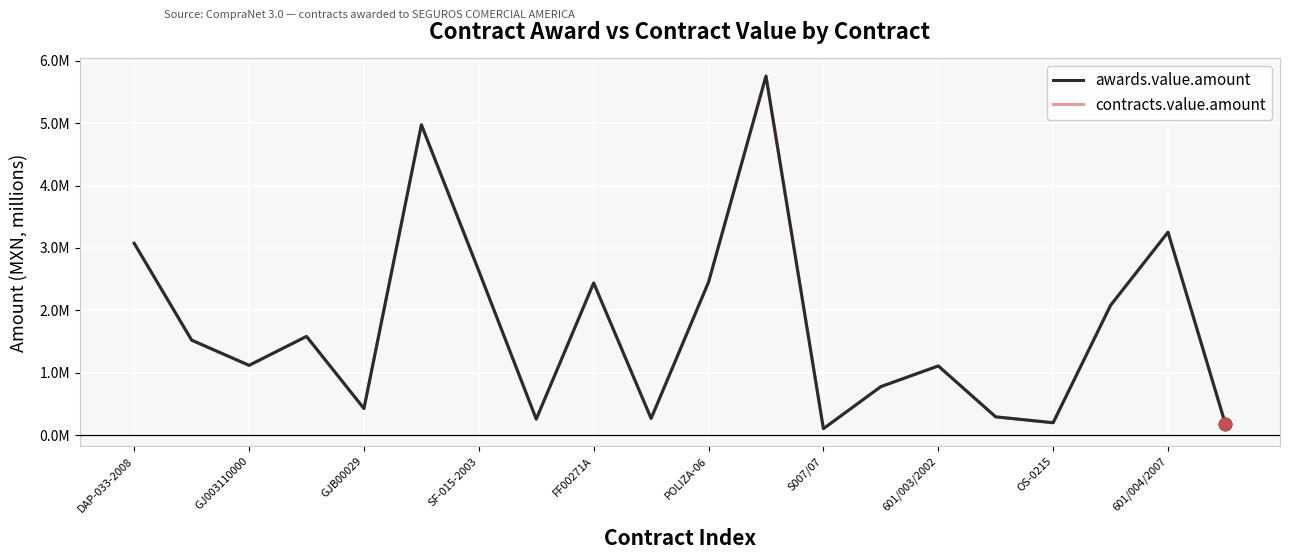

Which series has the largest total across all categories?

awards.value.amount